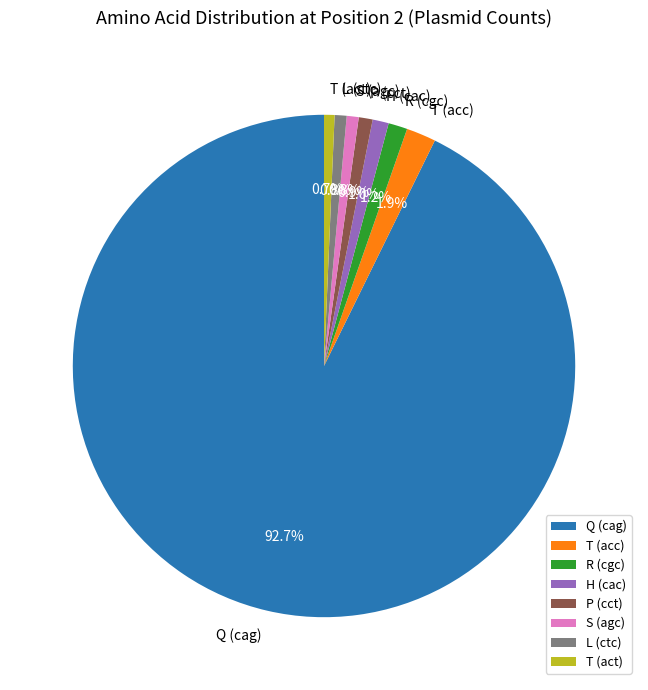

What percentage do R (cgc) and T (act) together represent?

1.9%